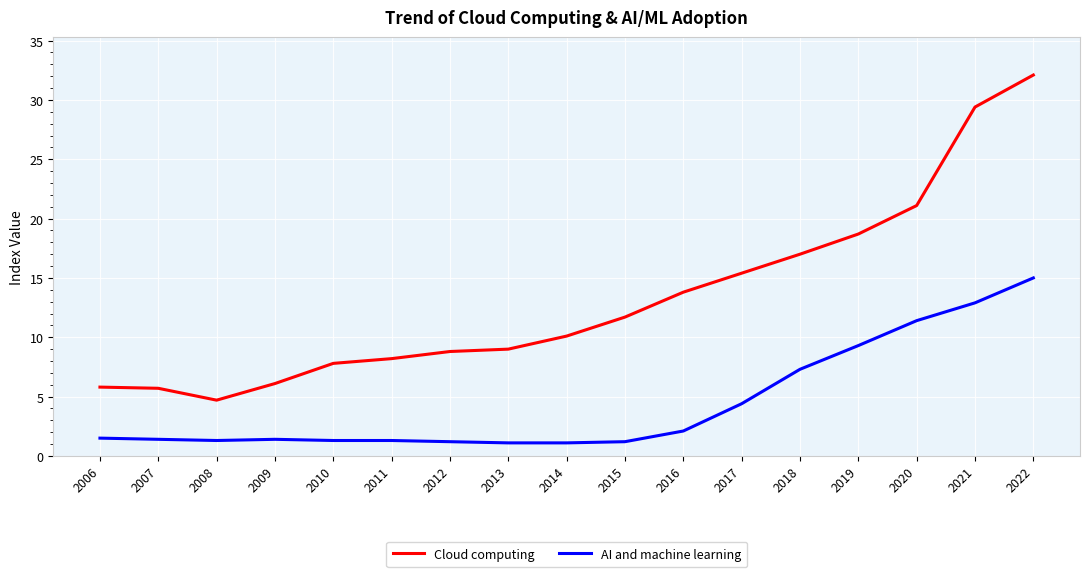

Is it true that AI and machine learning equals 1.5 at 2006?

True